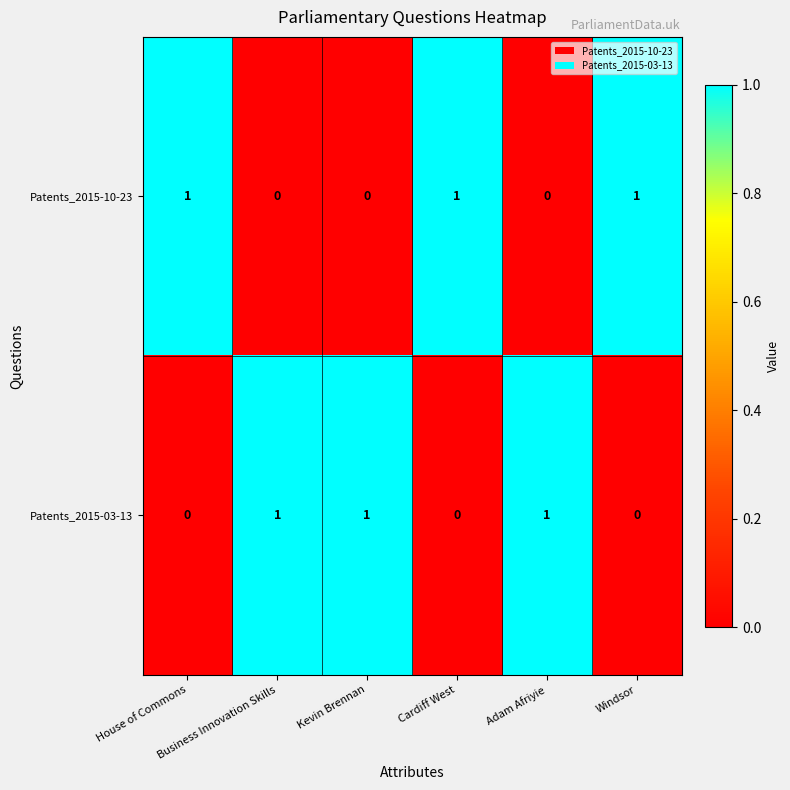

Count the Patents_2015-10-23 values in the range 0 to 1.

6